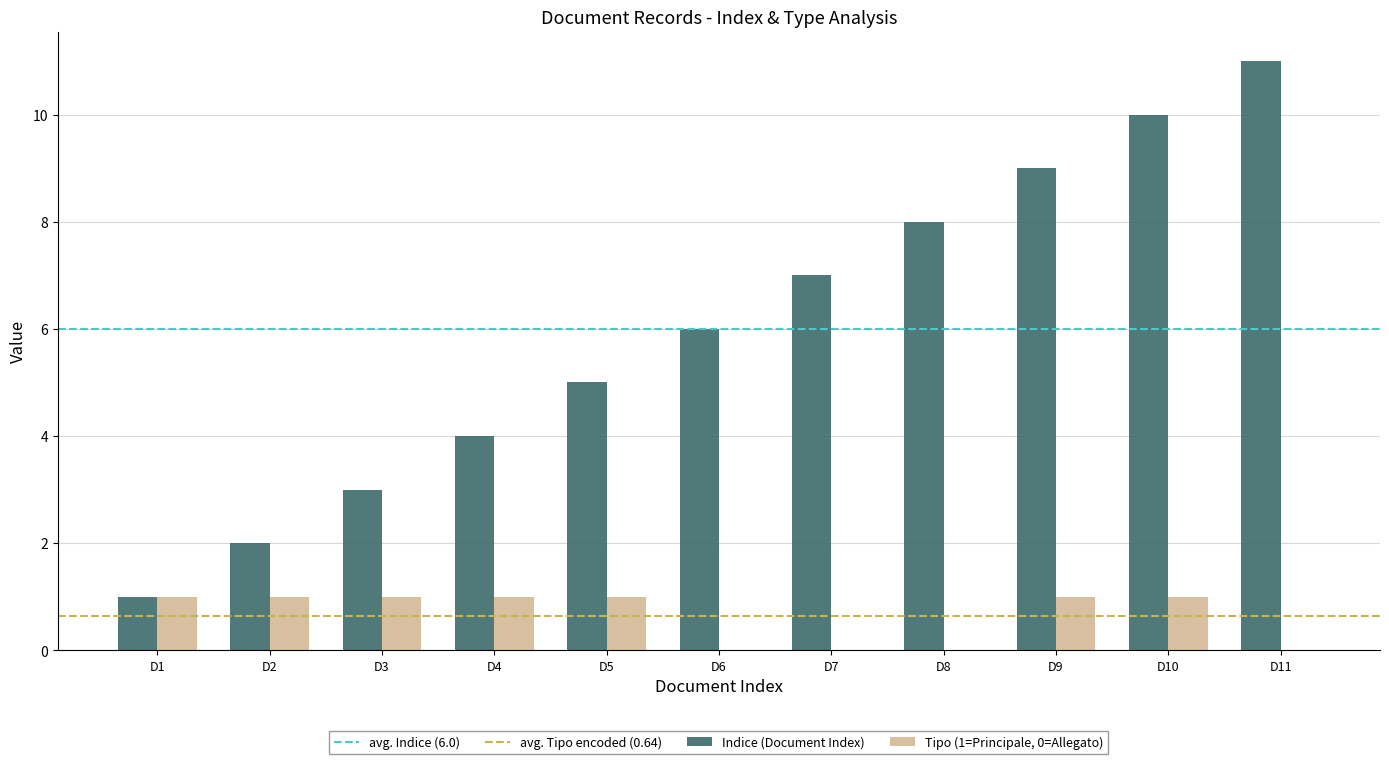

Which series changed the most between D1 and D7?

Indice (Document Index)